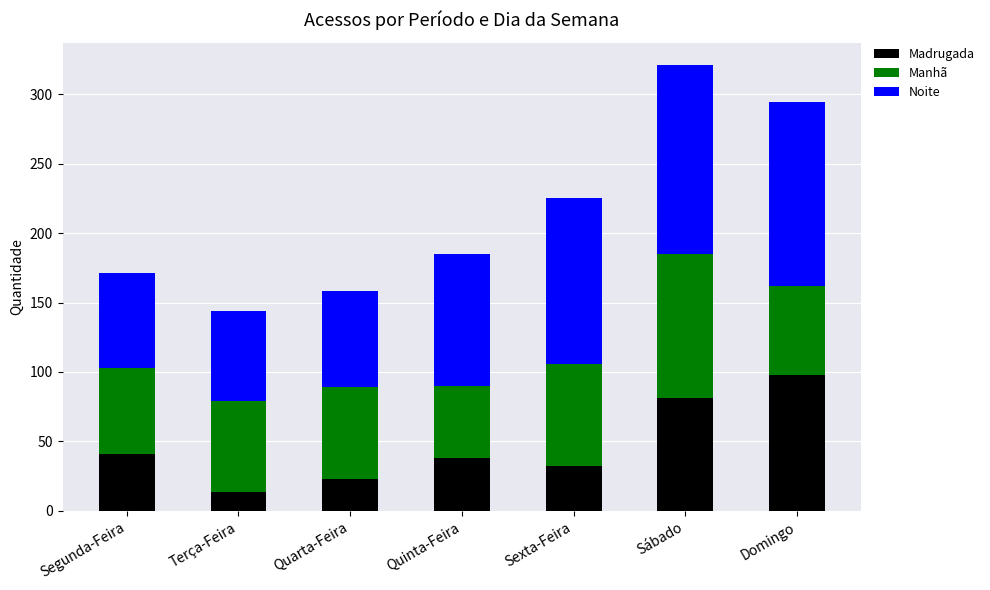

Count the number of categories in the chart.

7